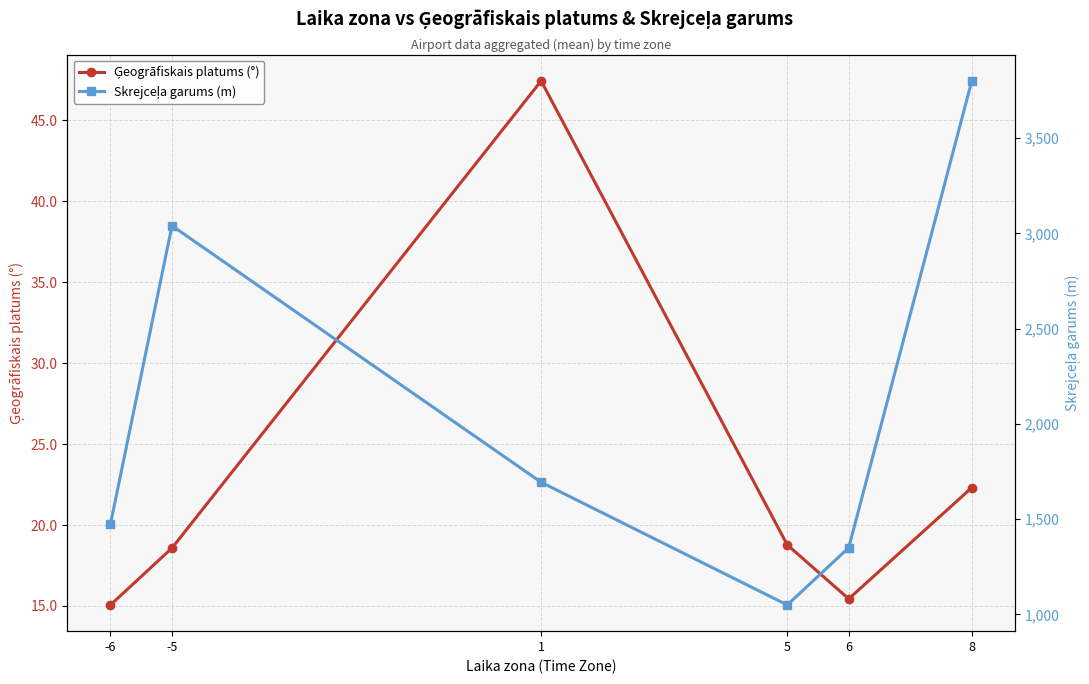

What is the sum of the Ģeogrāfiskais platums (°) values at 8 and -6?

37.4